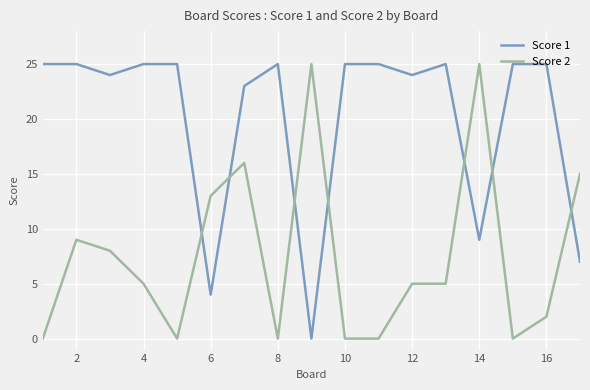

What is the difference between the maximum and minimum values in the Score 1 series?

25